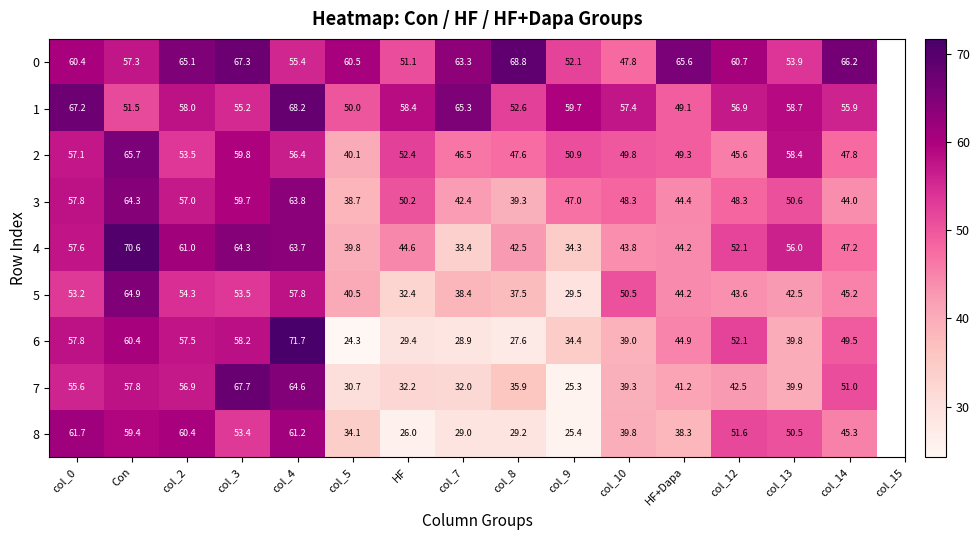

What is the total value across all series at col_9?

358.6